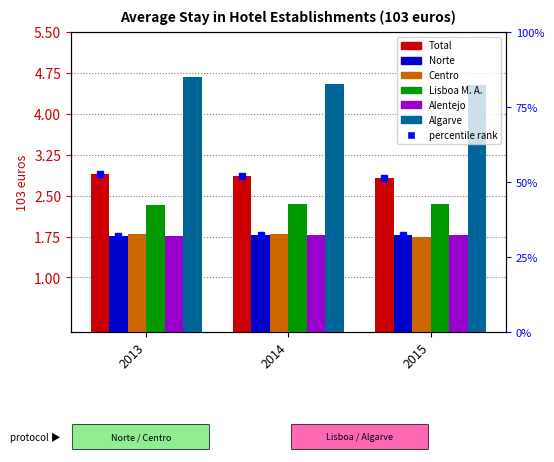

Count the number of data series in this chart.

6